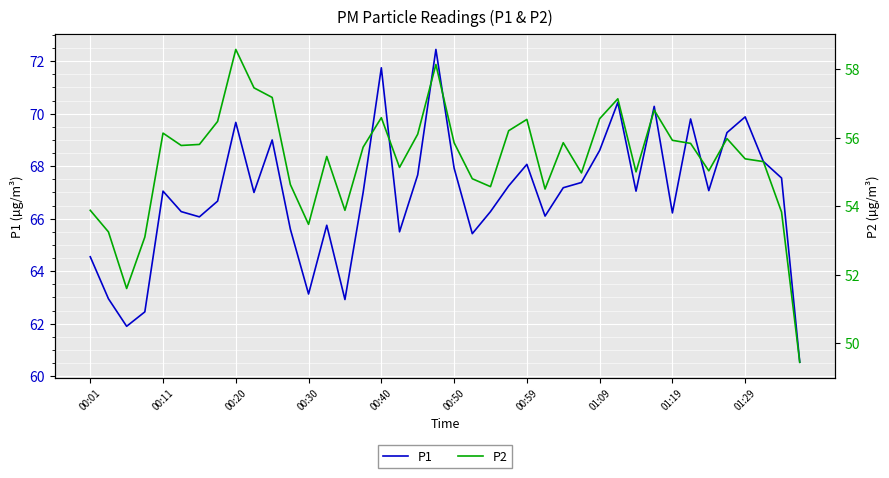

True or false: P1 and P2 intersect in this chart.

False